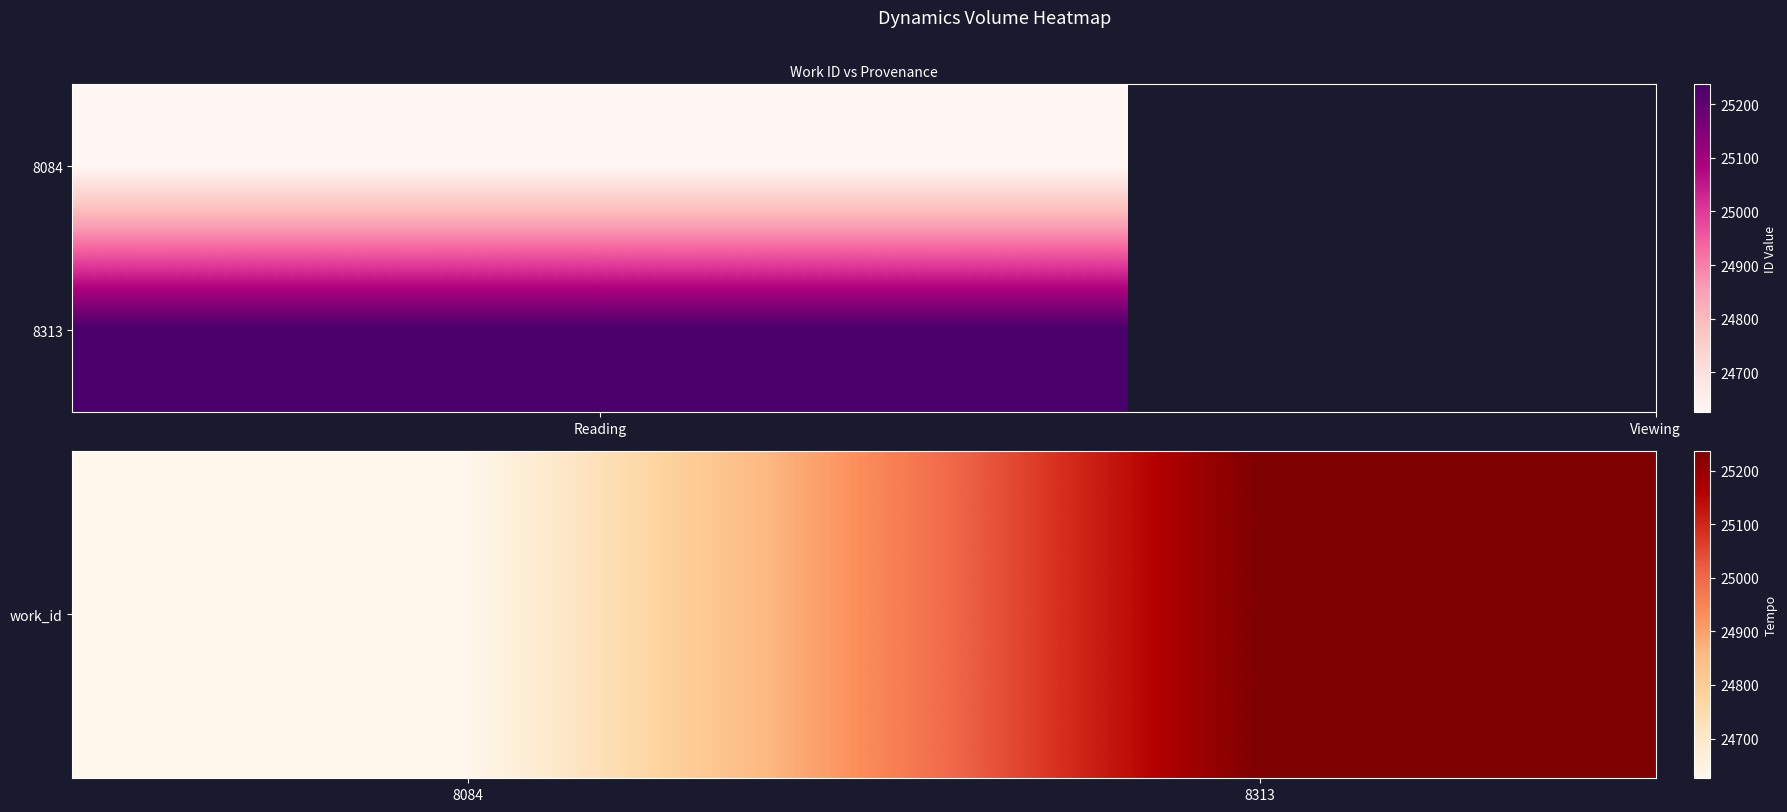

Reading left to right, list all the values displayed in this chart.

24626	25237